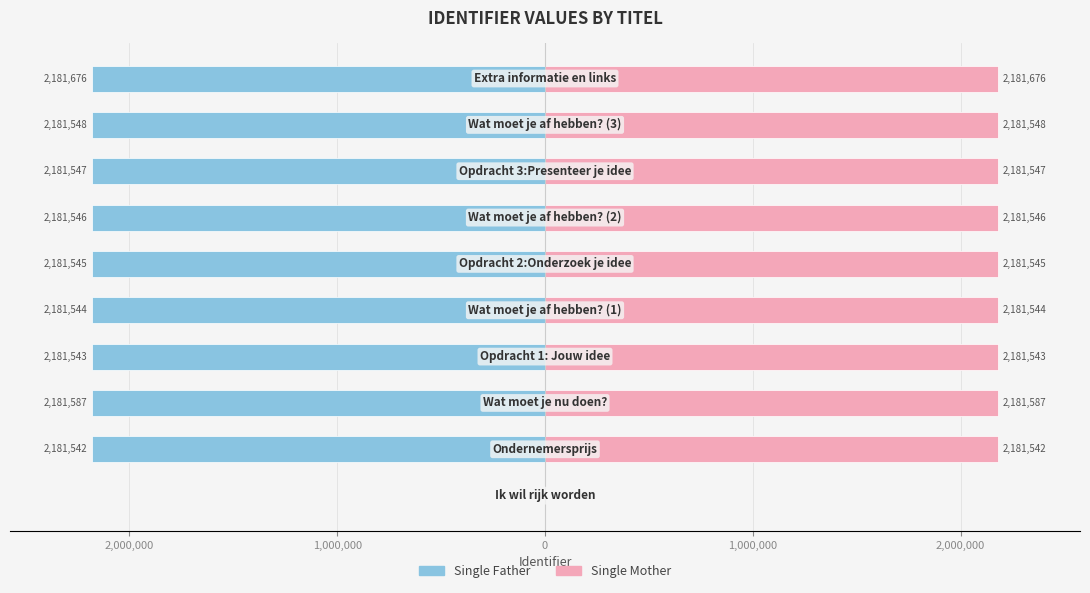

The Single Mother series shows 3678231 at 9. True or false?

False